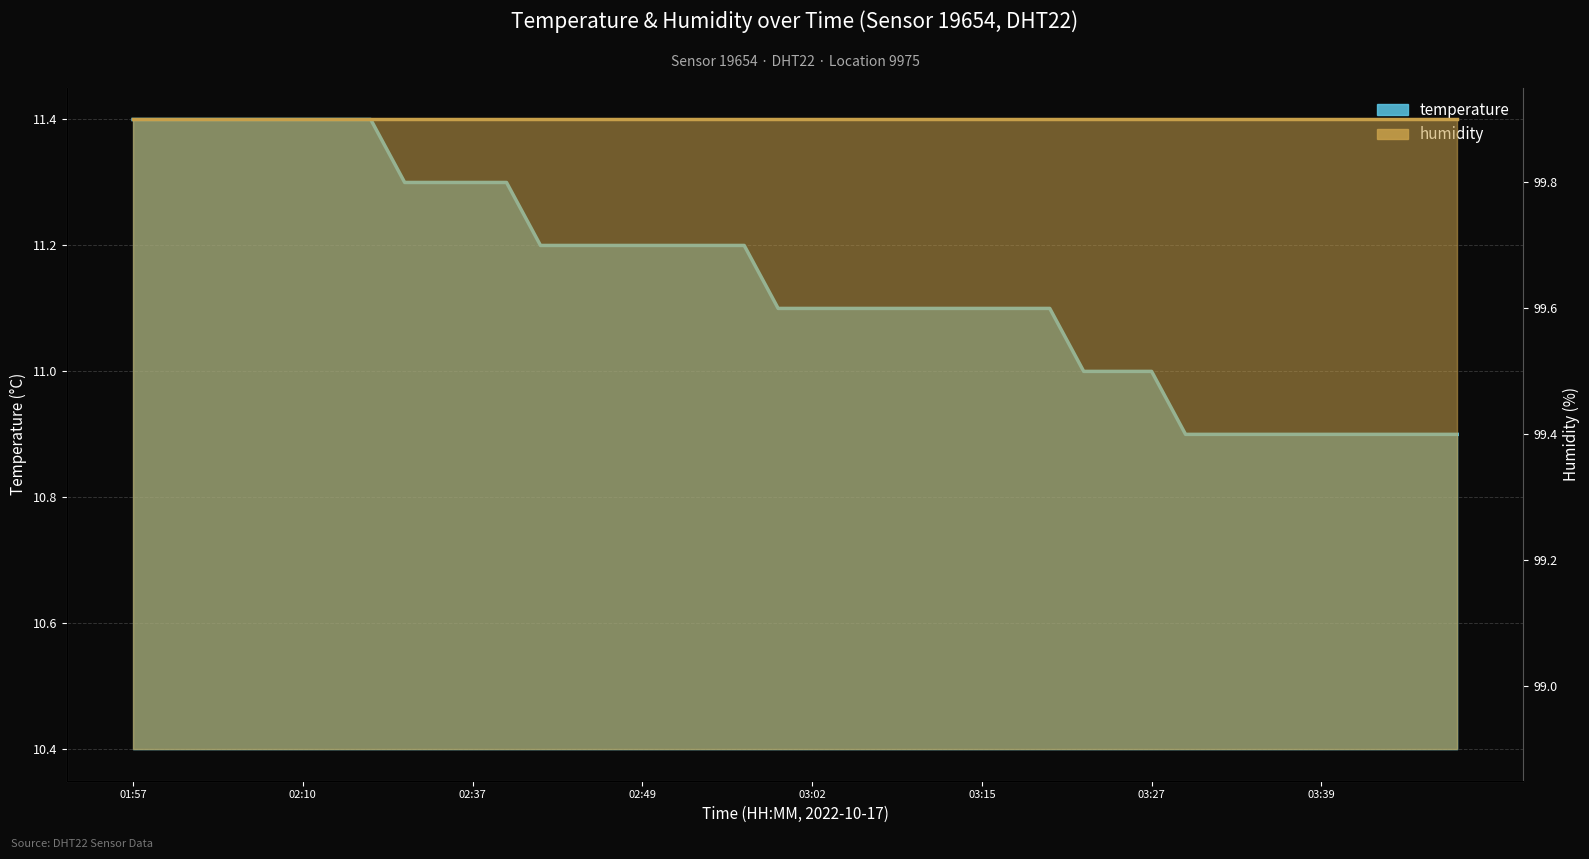

What is the ratio of the value at 02:27 to the value at 03:00?

1.0